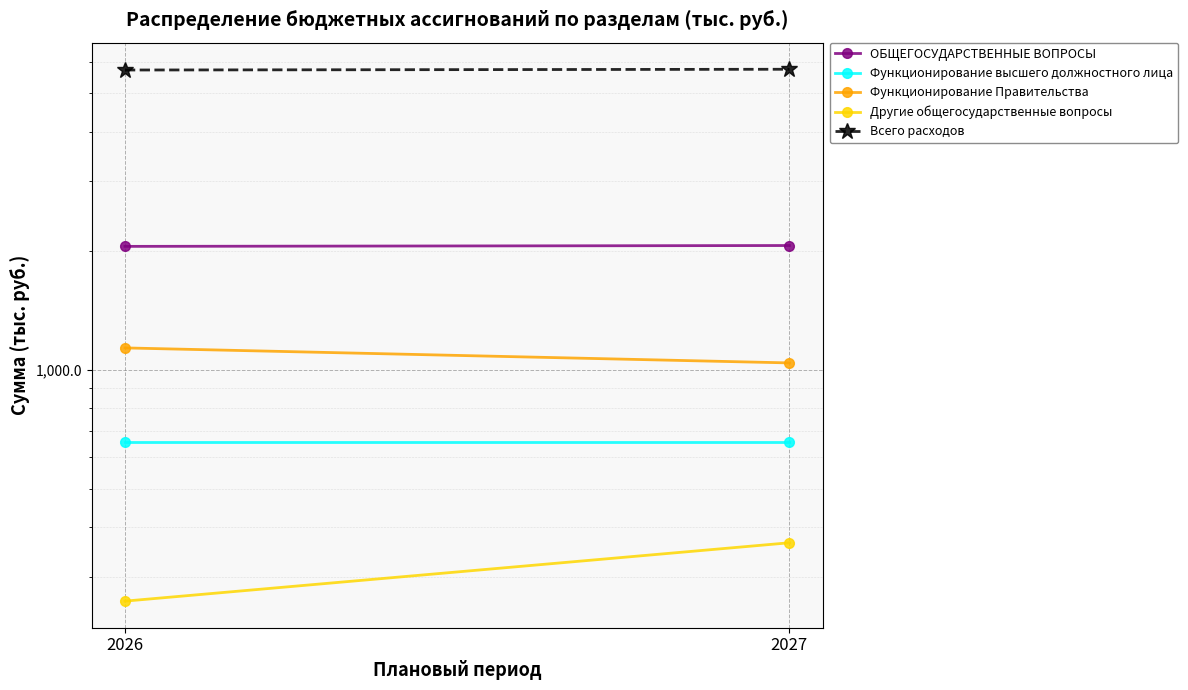

True or false: Функционирование Правительства has a value of 1135.6 at 2026.

True